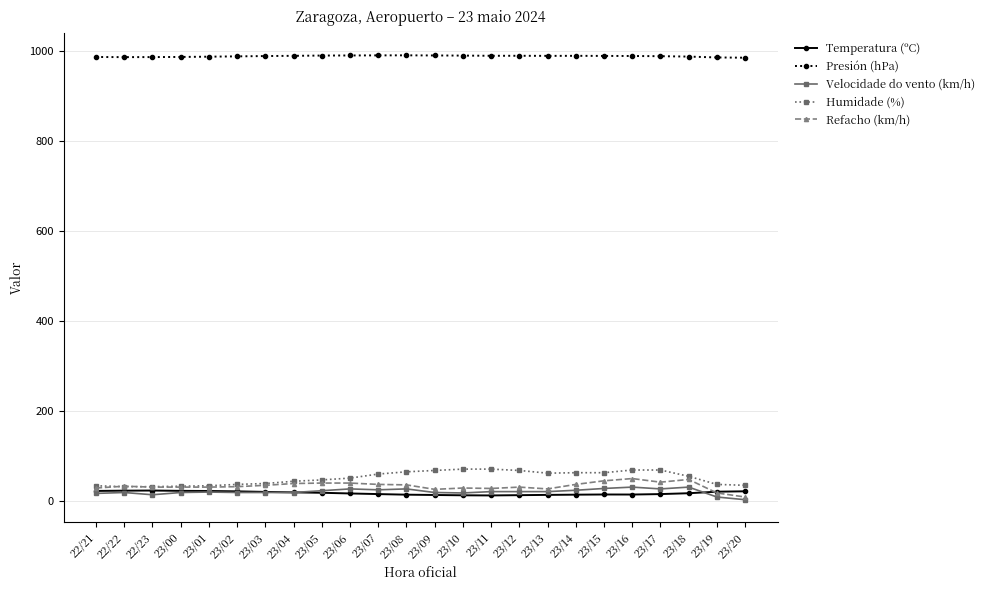

Read the Humidade (%) value at 23/14.

63.0